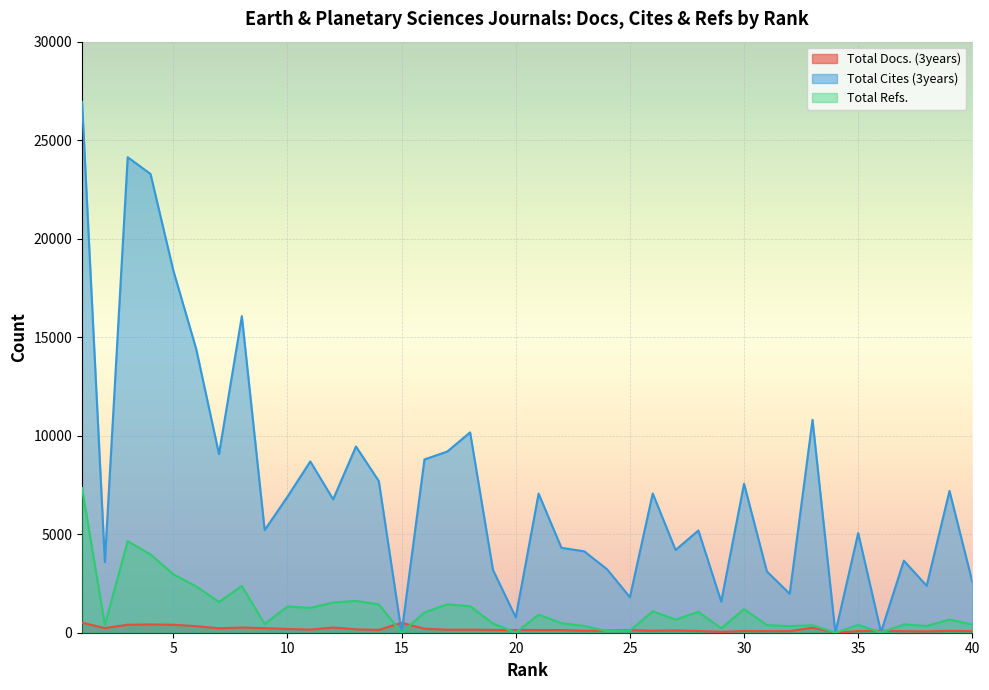

Where is Total Docs. (3years) nearest to the value 254?

33